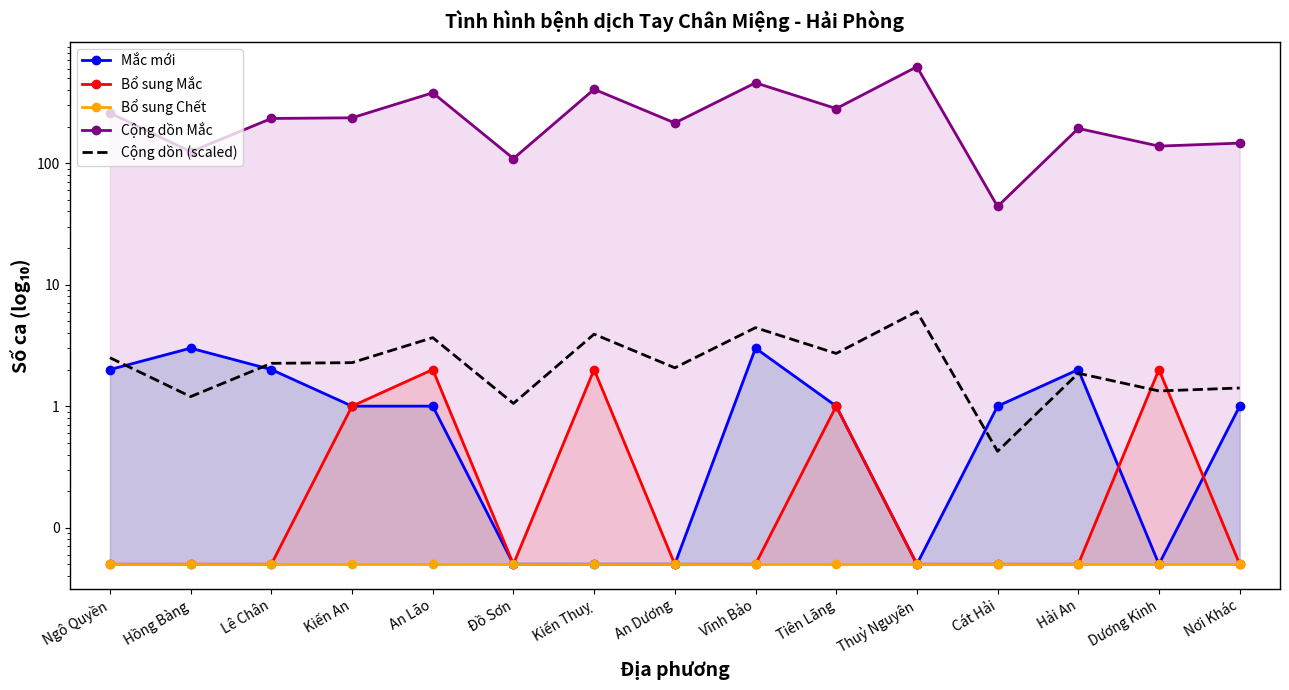

Reading left to right, transcribe all the data shown in this chart.

Mắc mới: 2.0	3.0	2.0	1.0	1.0	0.1	0.1	0.1	3.0	1.0	0.1	1.0	2.0	0.1	1.0
Bổ sung Mắc: 0.1	0.1	0.1	1.0	2.0	0.1	2.0	0.1	0.1	1.0	0.1	0.1	0.1	2.0	0.1
Bổ sung Chết: 0.1	0.1	0.1	0.1	0.1	0.1	0.1	0.1	0.1	0.1	0.1	0.1	0.1	0.1	0.1
Cộng dồn Mắc: 259.0	124.0	233.0	236.0	379.0	109.0	405.0	214.0	458.0	281.0	621.0	44.0	193.0	138.0	146.0
Cộng dồn (scaled): 2.5	1.2	2.3	2.3	3.7	1.1	3.9	2.1	4.4	2.7	6.0	0.4	1.9	1.3	1.4